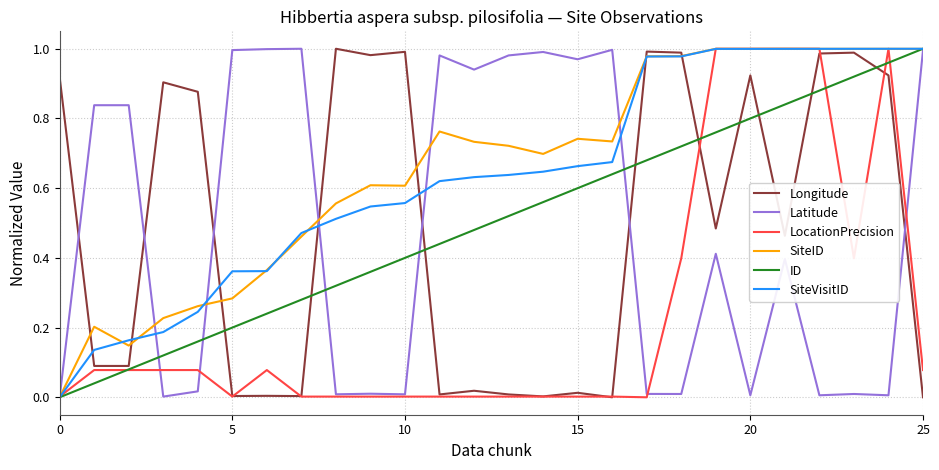

How many intersections are there between Longitude and Latitude?

7